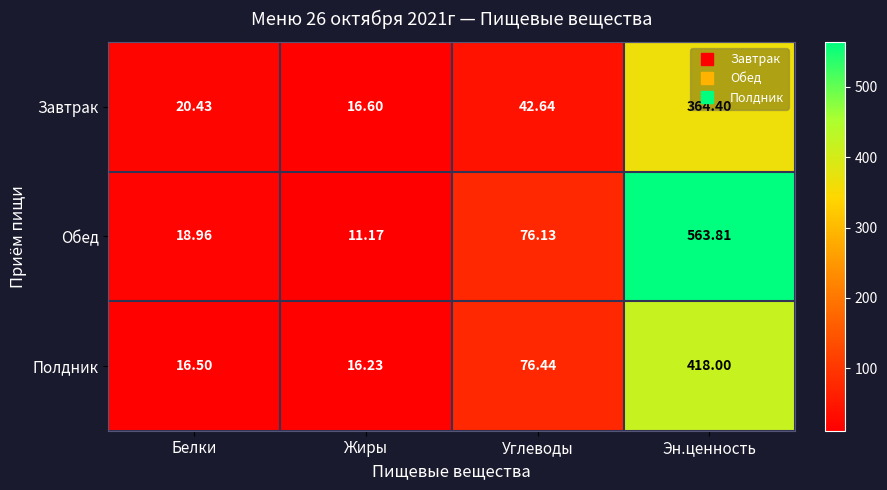

Between Углеводы and Эн.ценность, which series saw the biggest shift?

Обед